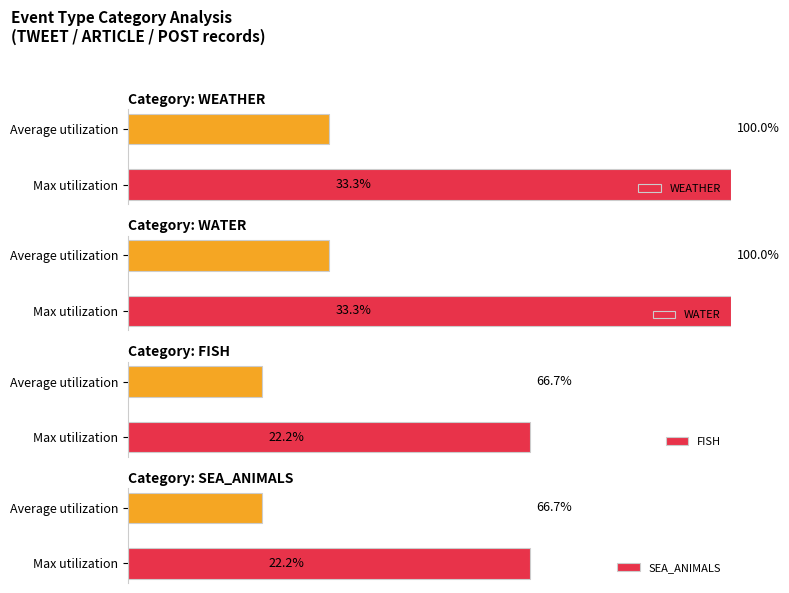

How many distinct data groups are displayed?

4